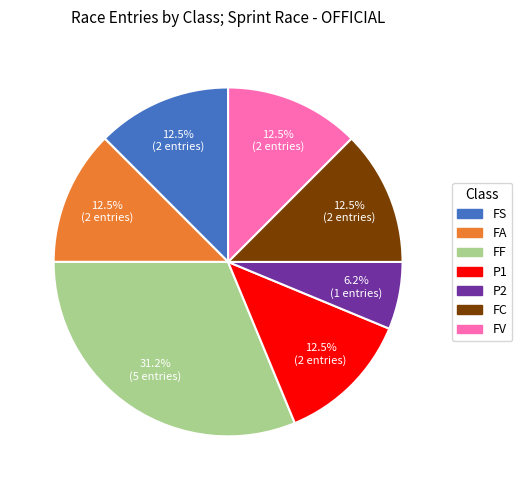

Which slice is the largest?

FF